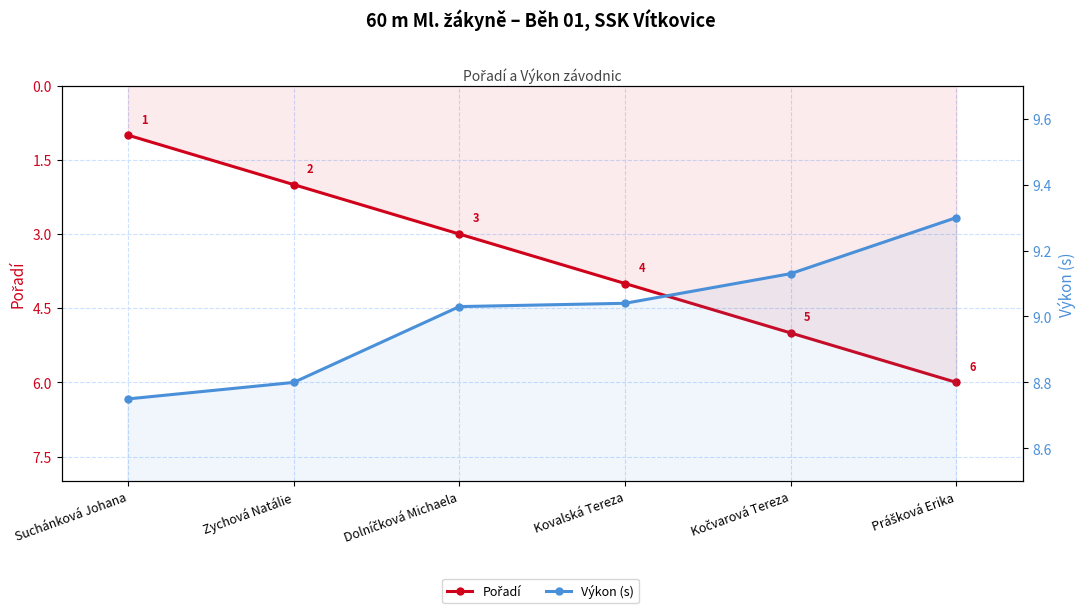

At which label does Pořadí first exceed 4?

Kočvarová Tereza